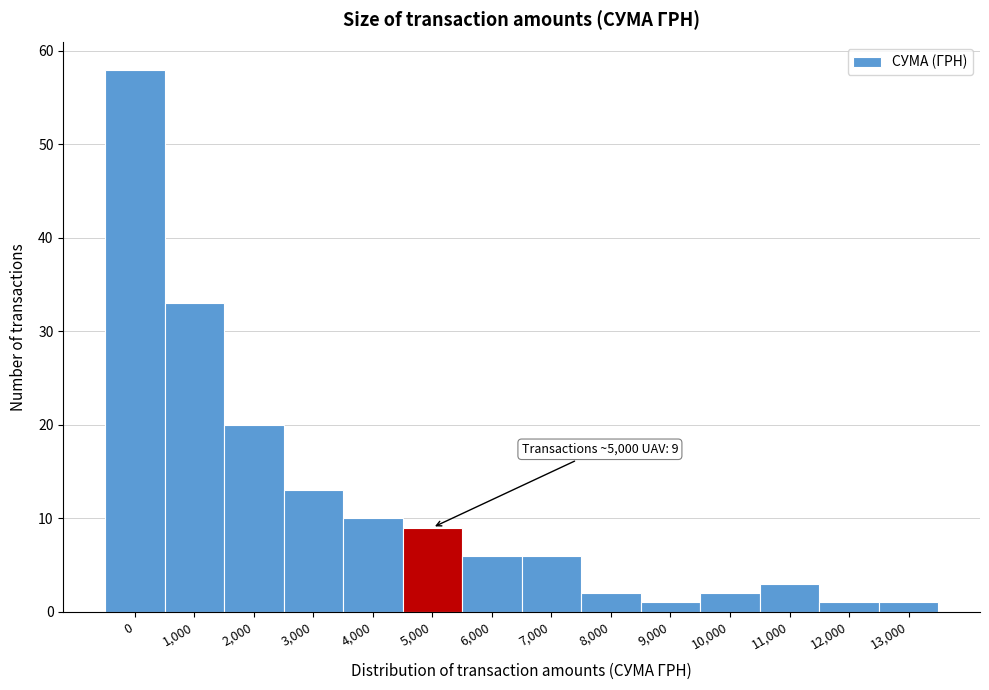

Reading left to right, extract all data points from this chart.

58	33	20	13	10	9	6	6	2	1	2	3	1	1